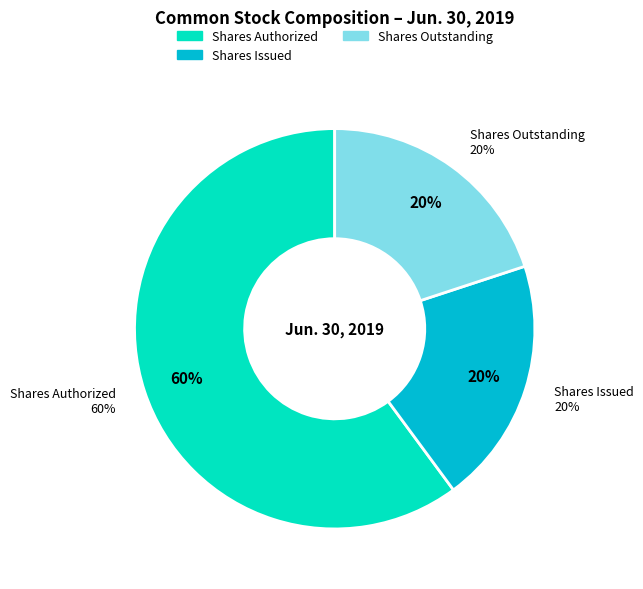

Which has a higher value, Common stock, issued shares or Common stock, shares authorized?

Common stock, shares authorized